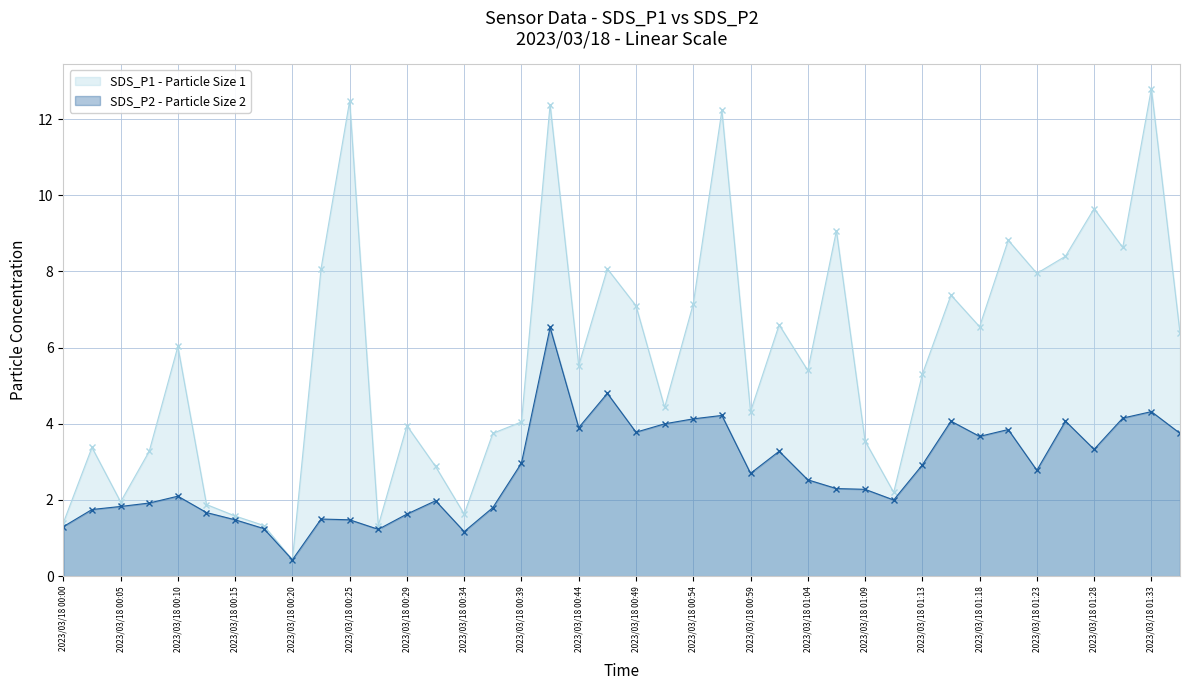

Which category has the highest value across all series?

2023/03/18 01:33